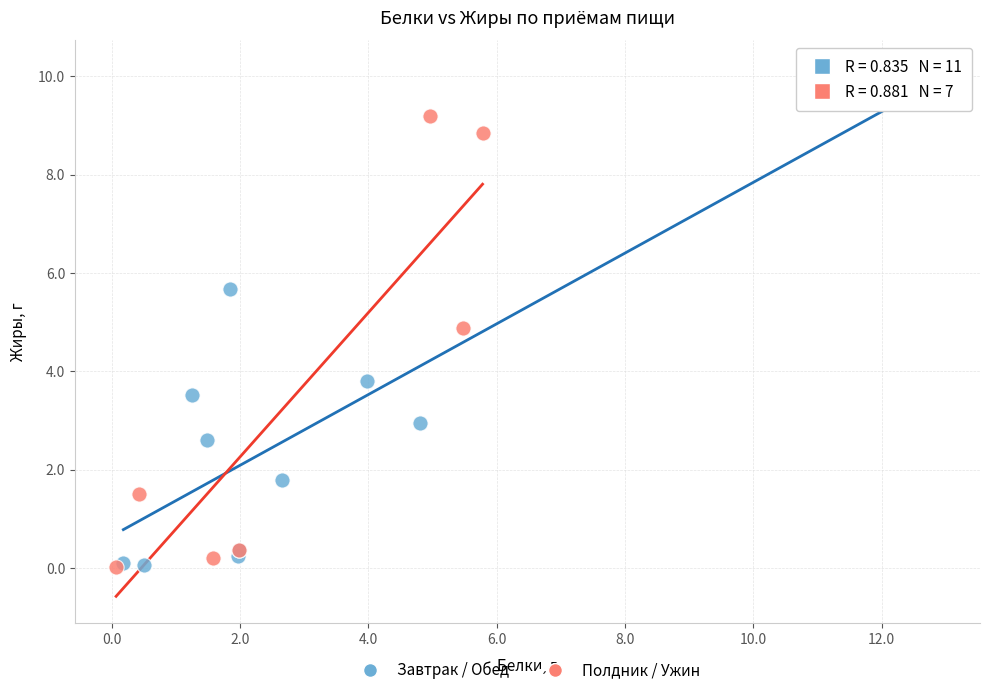

Which series has the widest spread of Y values?

Завтрак / Обед